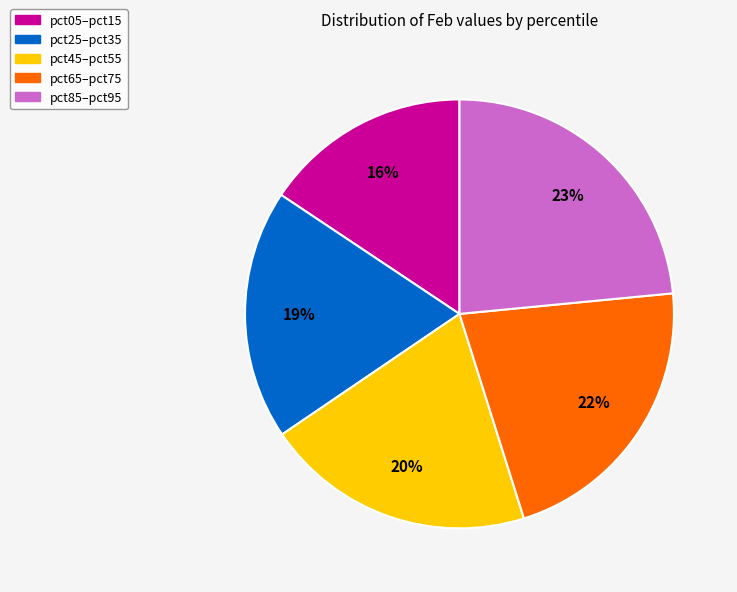

Does any single category account for the majority?

No